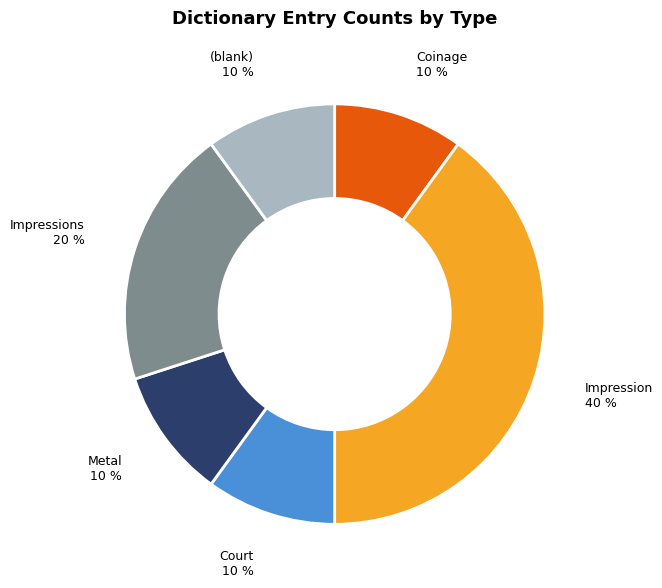

To the nearest percent, what is the average slice percentage?

17%